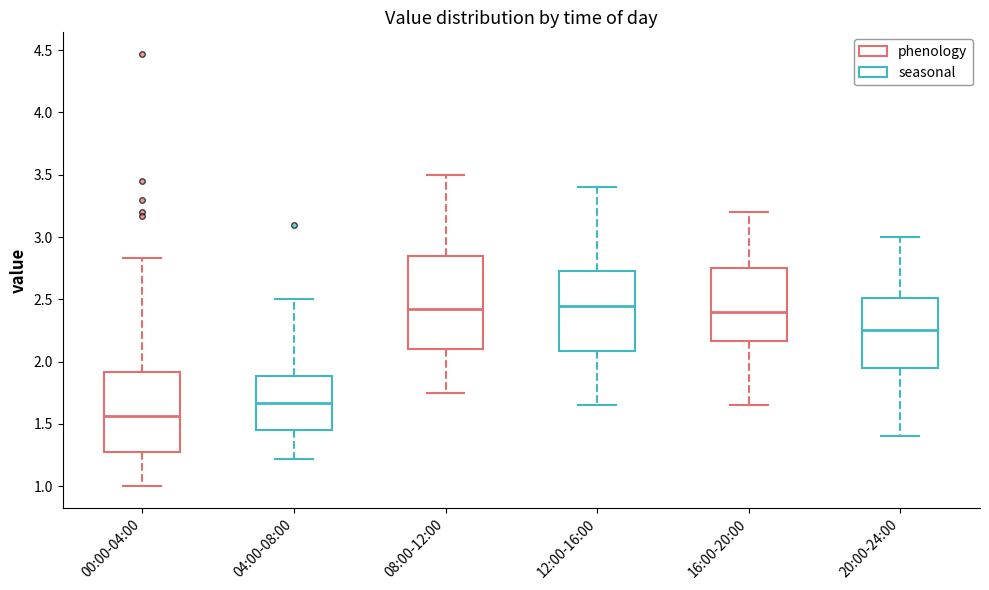

Which box is the tallest, from its lower edge to its upper edge?

08:00-12:00